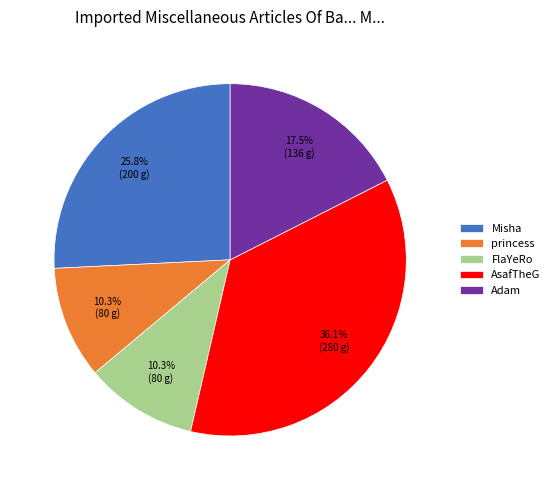

Is the sum of Adam and princess greater than half?

No